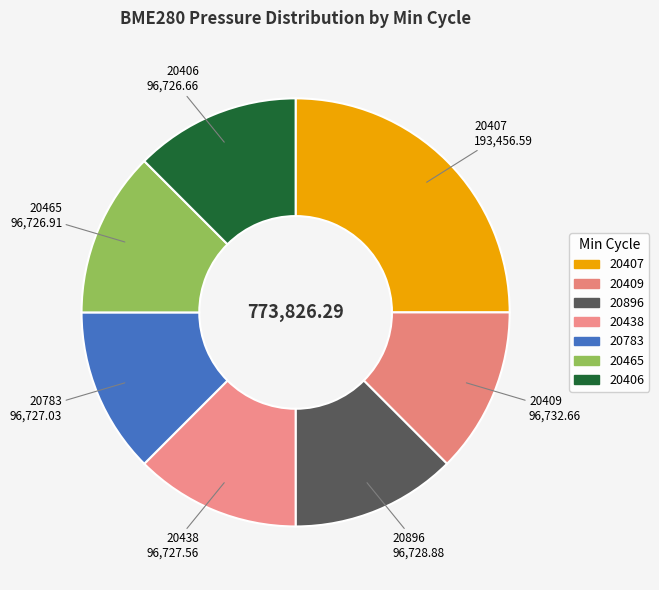

What is the ratio of the value at 20407 to the value at 20438?

2.0